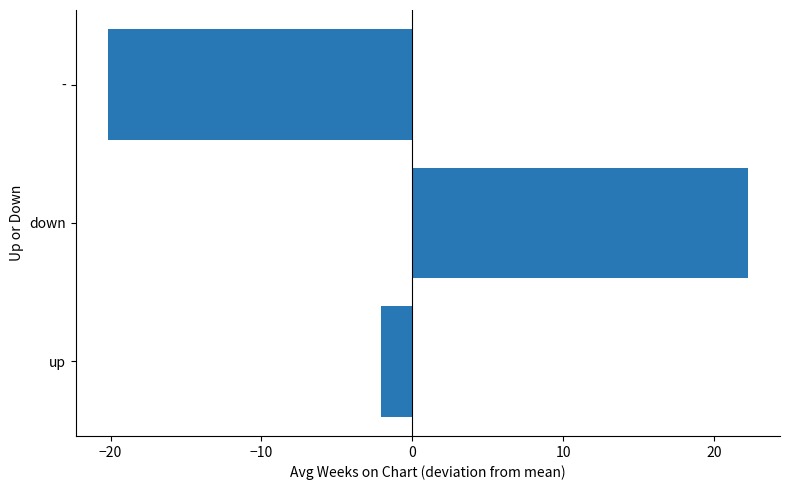

How many data points are above -2?

1